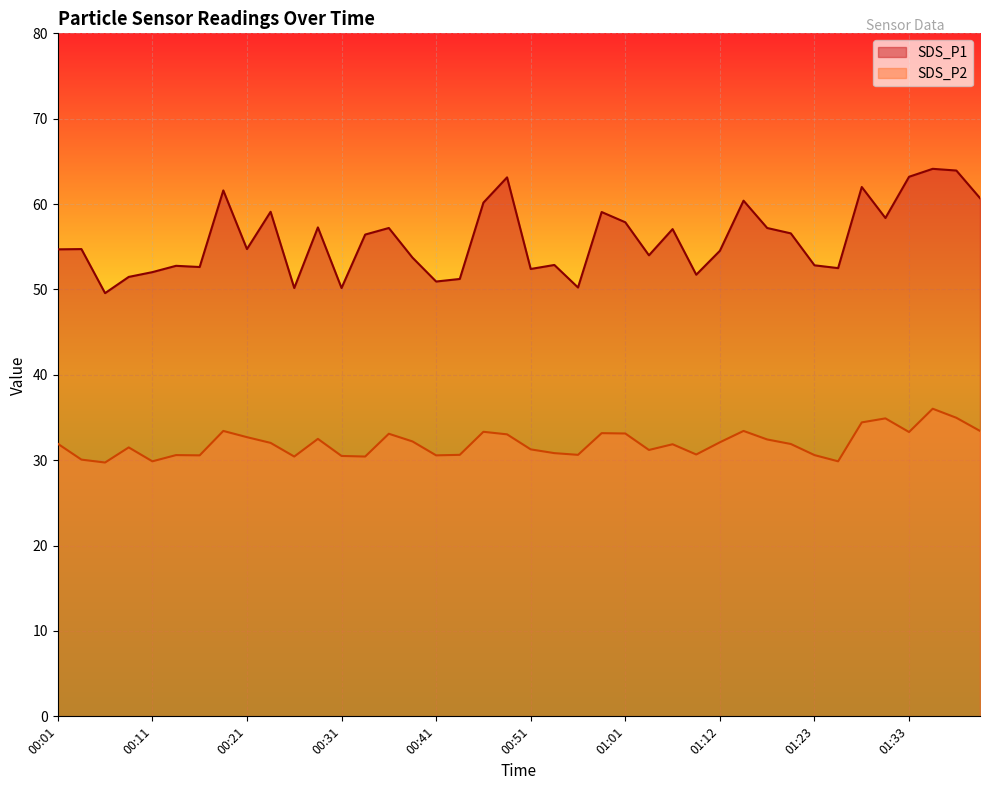

What is the smallest value displayed?

29.7